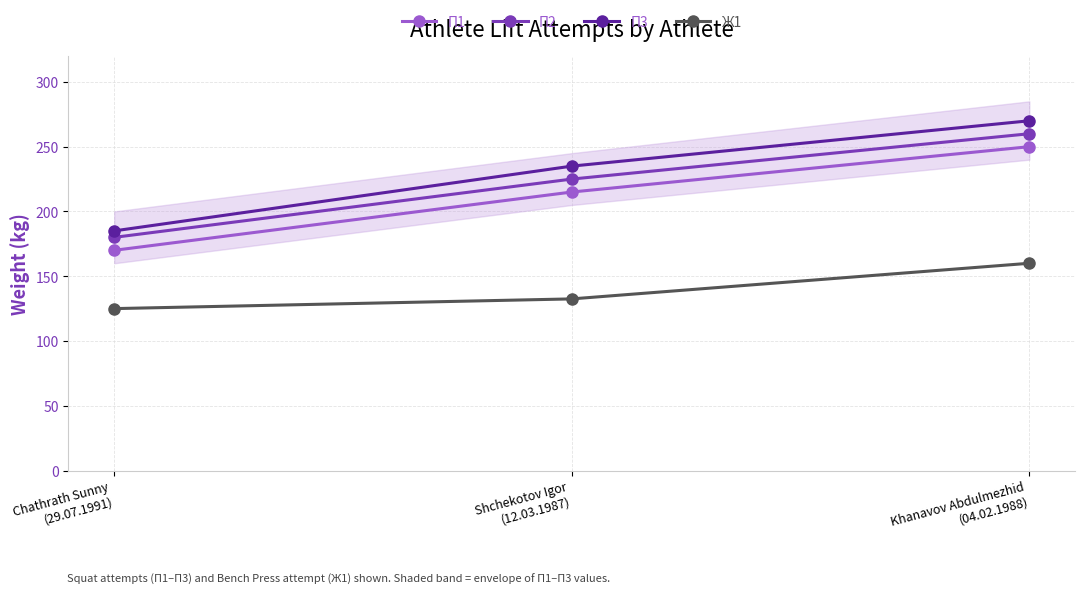

Is it true that П2 equals 116.7 at Shchekotov Igor
(12.03.1987)?

False